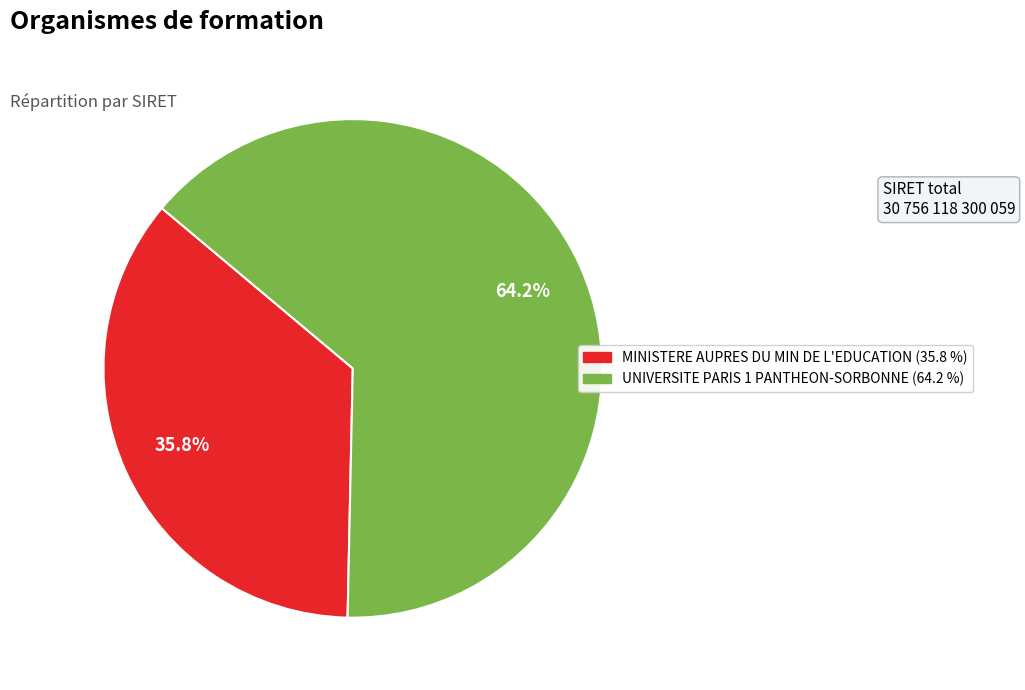

What is the largest slice in the pie chart?

UNIVERSITE PARIS 1 PANTHEON-SORBONNE